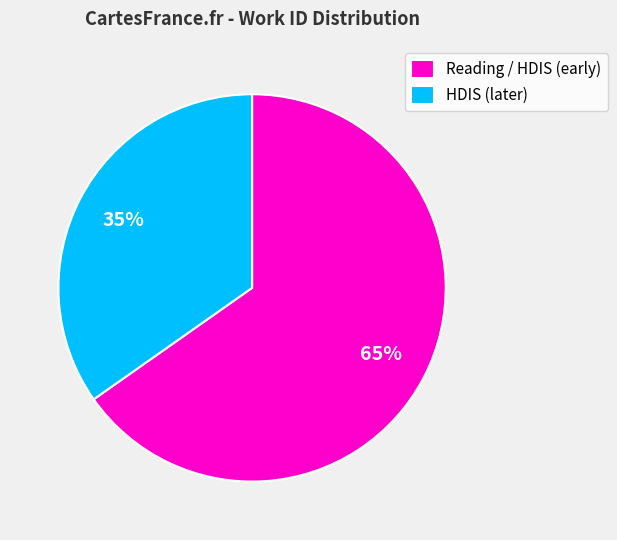

How many slices are in this pie chart?

2